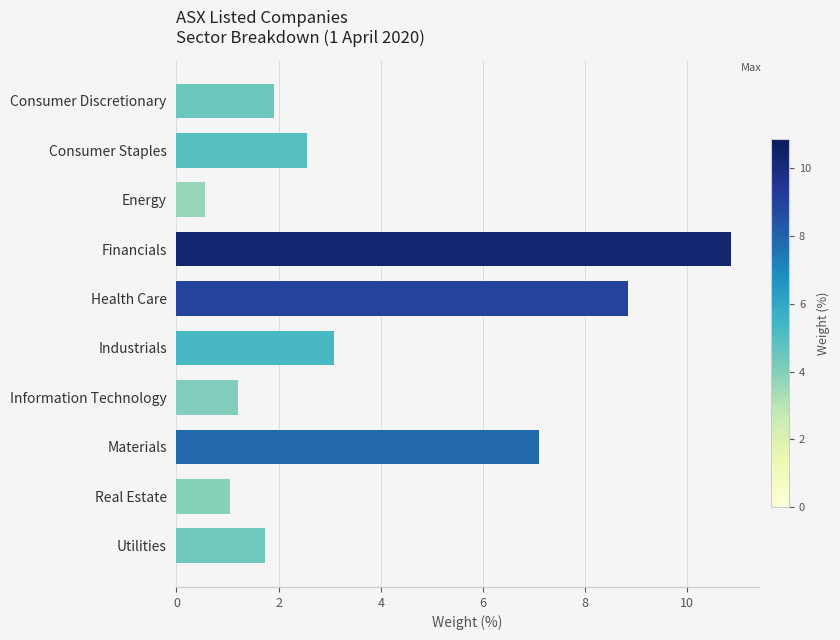

At which label is the value closest to 5?

Industrials